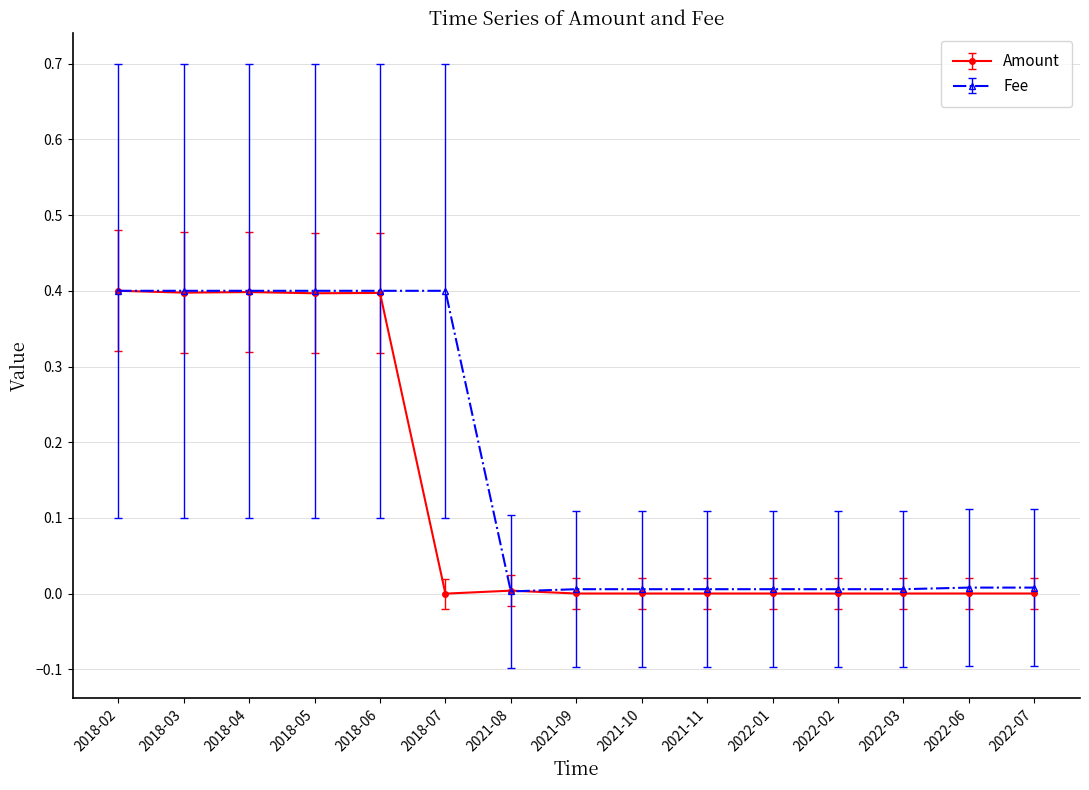

What is the highest value of the Fee series?

0.4